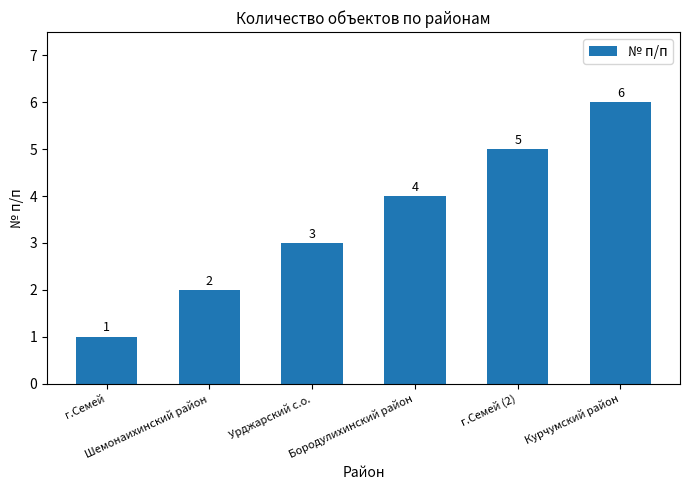

The value at г.Семей is 1. True or false?

True